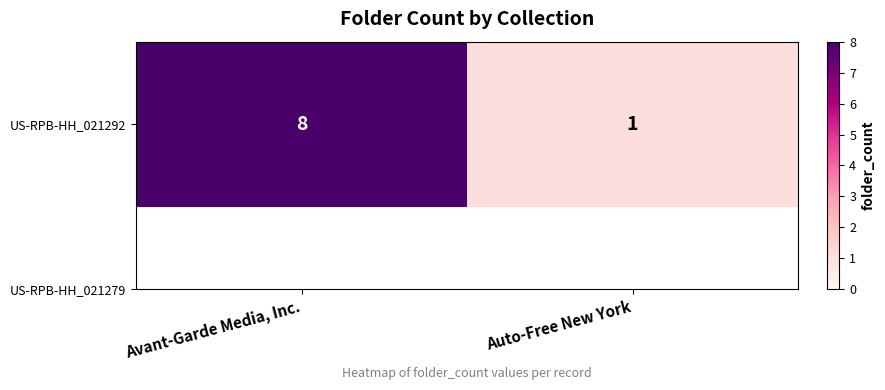

List the labels in order of value, largest first.

Avant-Garde Media, Inc., Auto-Free New York